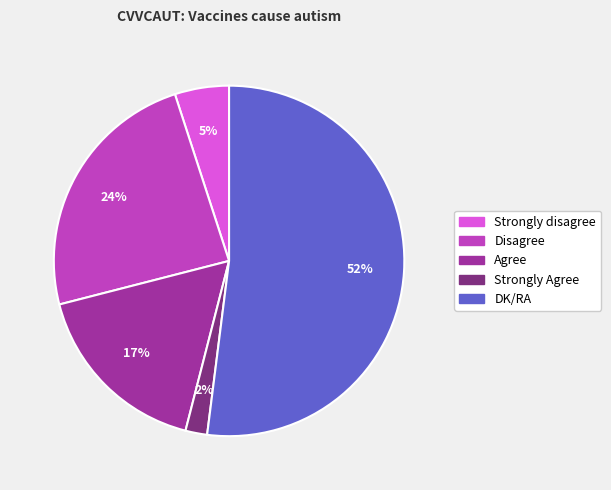

How many segments does this pie chart have?

5